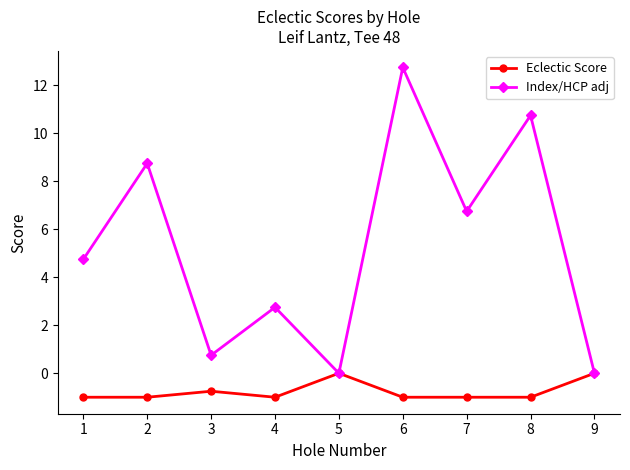

Count the Eclectic Score values in the range -1 to 0.

9